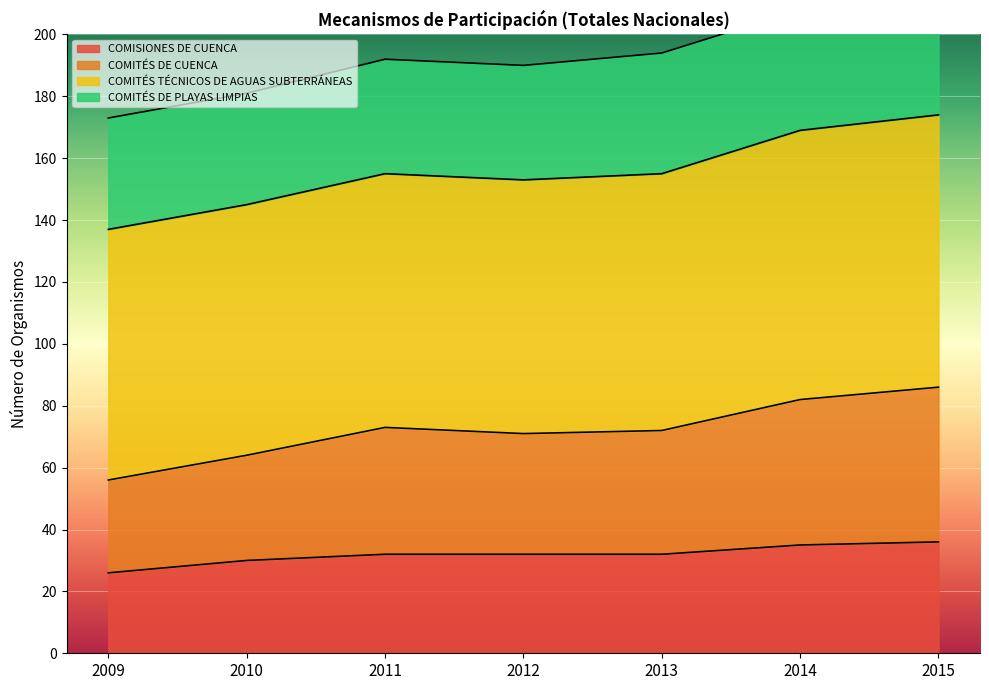

True or false: COMISIONES DE CUENCA and COMITÉS DE CUENCA cross at least once.

False